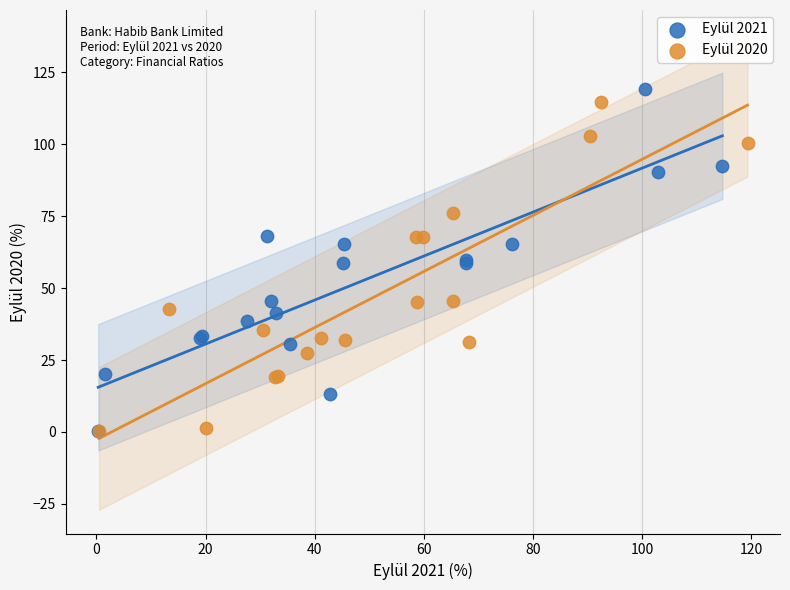

Which series has the largest Y range (max minus min)?

Eylül 2021